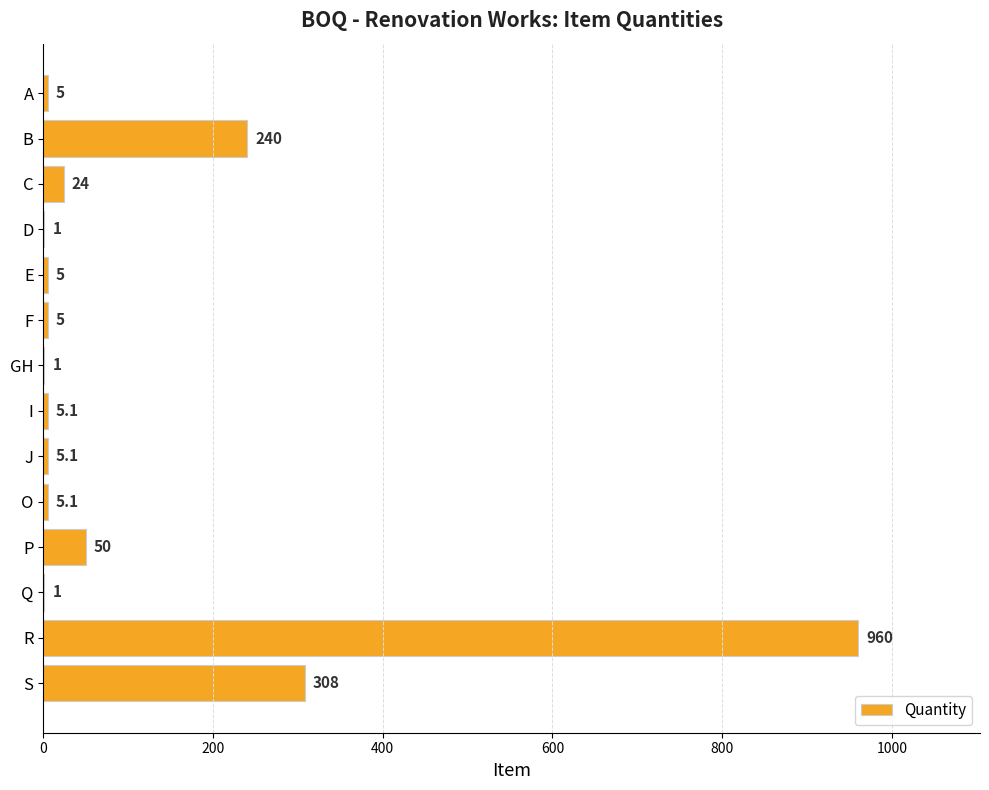

At which label is the value closest to 480?

S